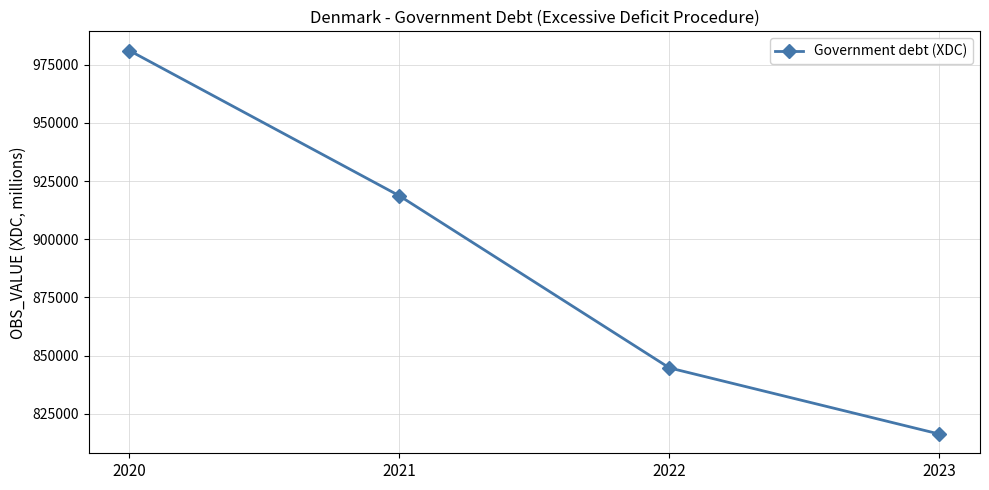

What is the difference between the maximum and minimum values?

164933.9